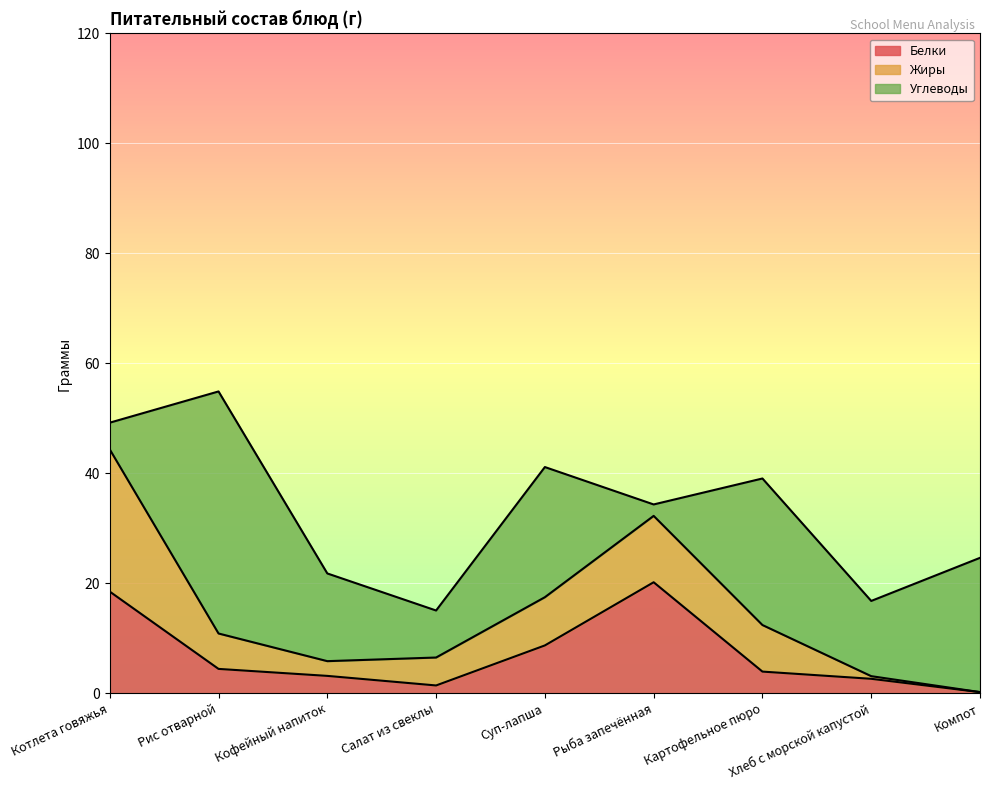

What is the difference between the highest and lowest values at Рис отварной?

39.6